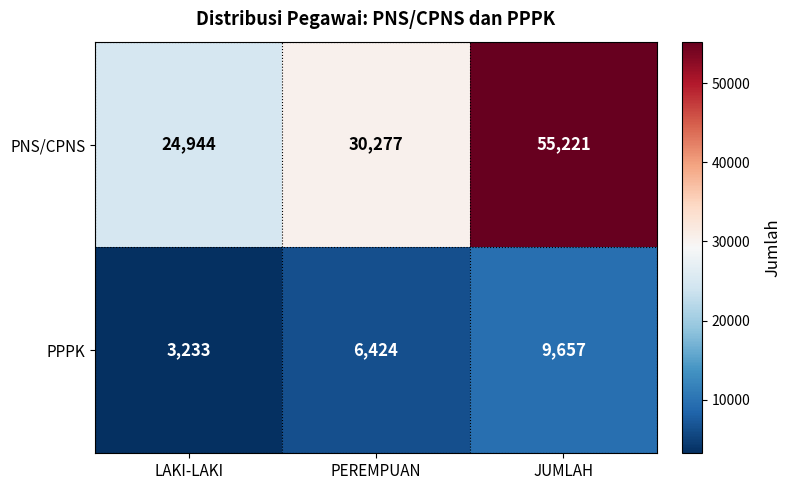

Is it true that PPPK equals 5481 at LAKI-LAKI?

False